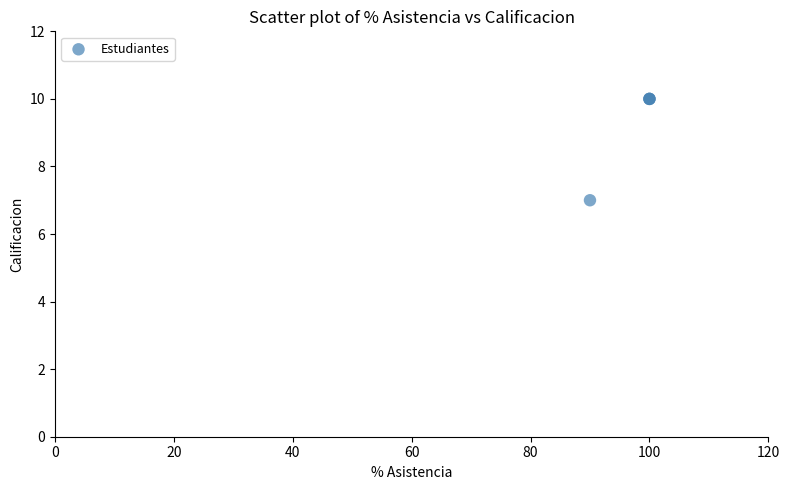

What Y value in the scatter plot is closest to 8?

7